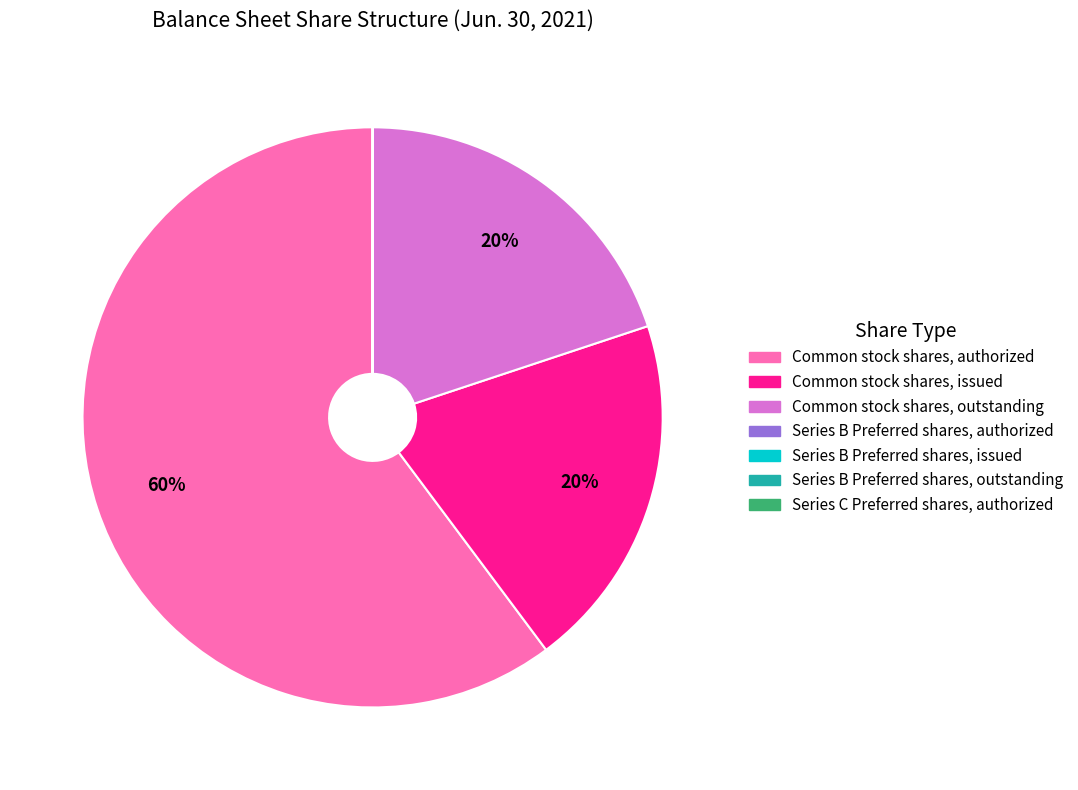

Which slice represents more than half of the pie?

Common stock shares, authorized